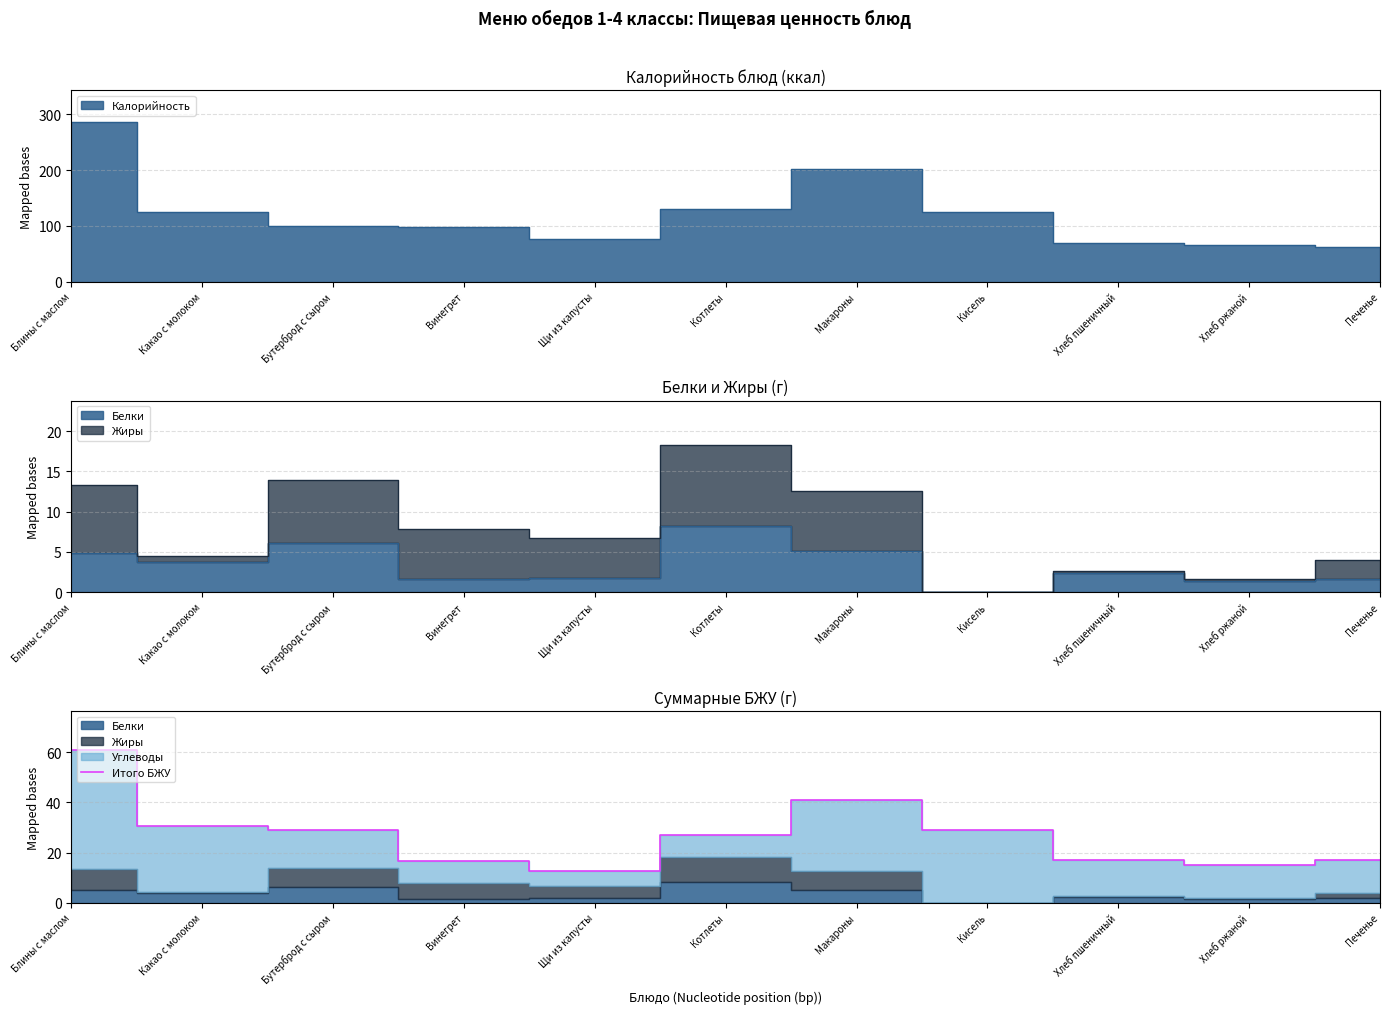

What is the label of the 6th point from the left?

Котлеты